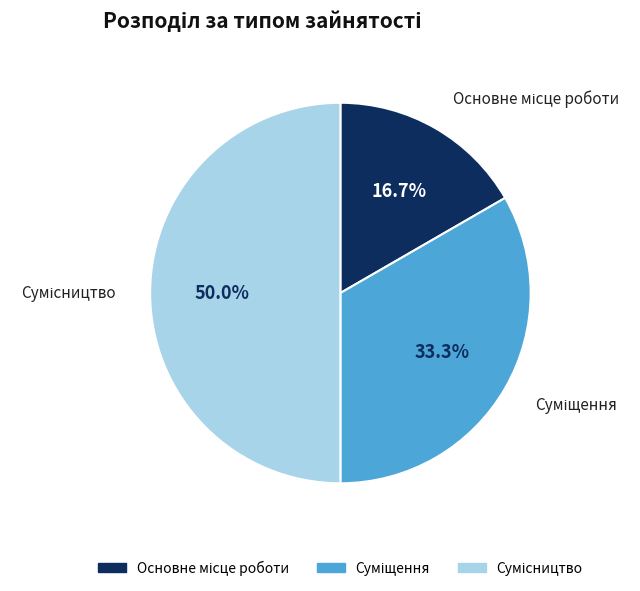

Which slice is the largest?

Сумісництво